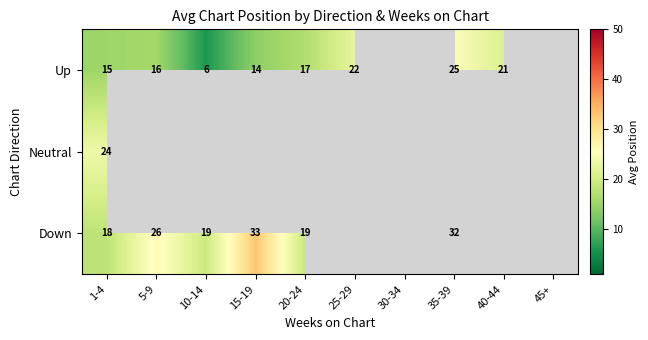

True or false: Up has a value of 19.3 at 15-19.

False